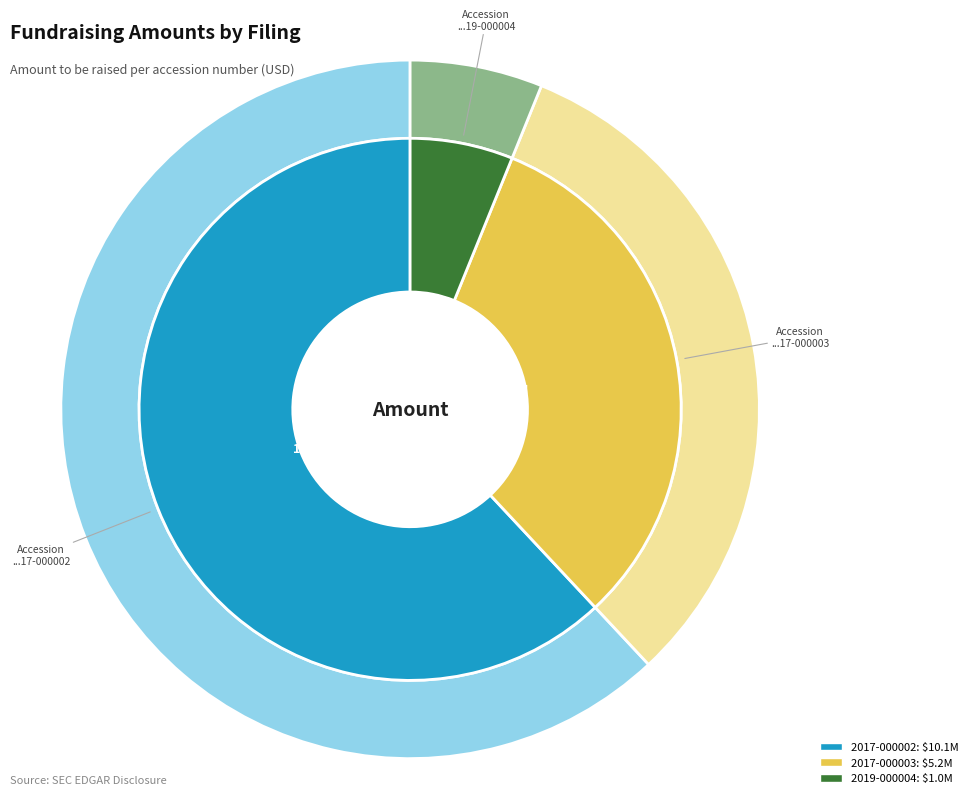

Is it true that 0001716643-17-000002 is 62% of the pie?

True